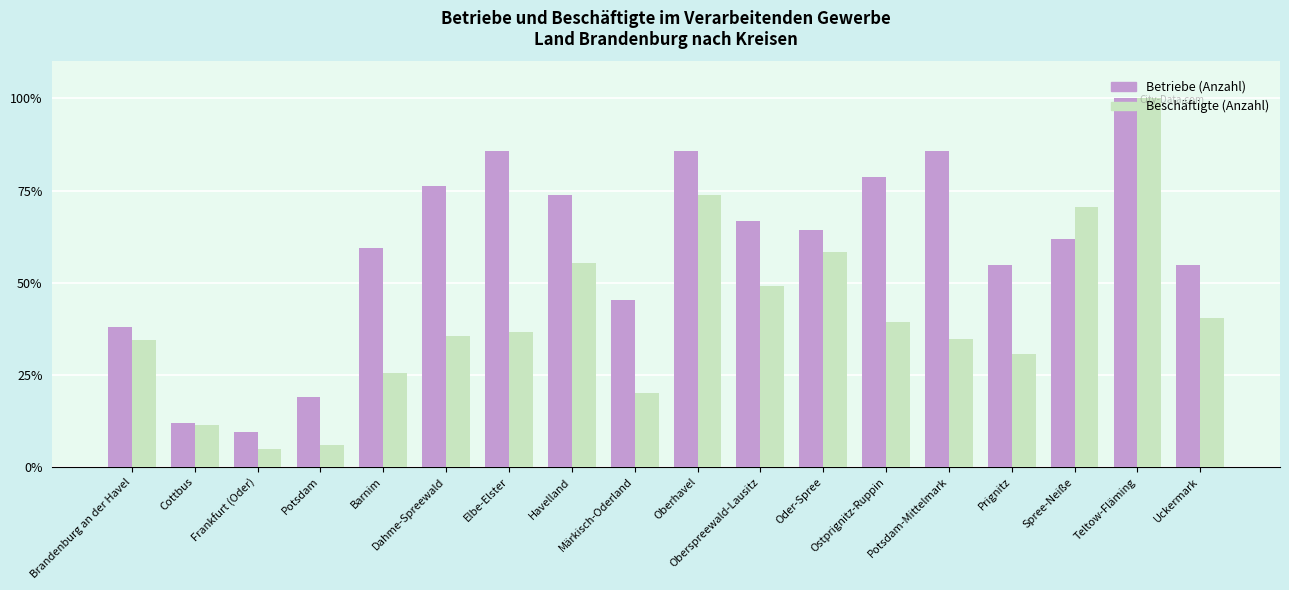

Which label corresponds to the smallest value in the chart?

Frankfurt (Oder)